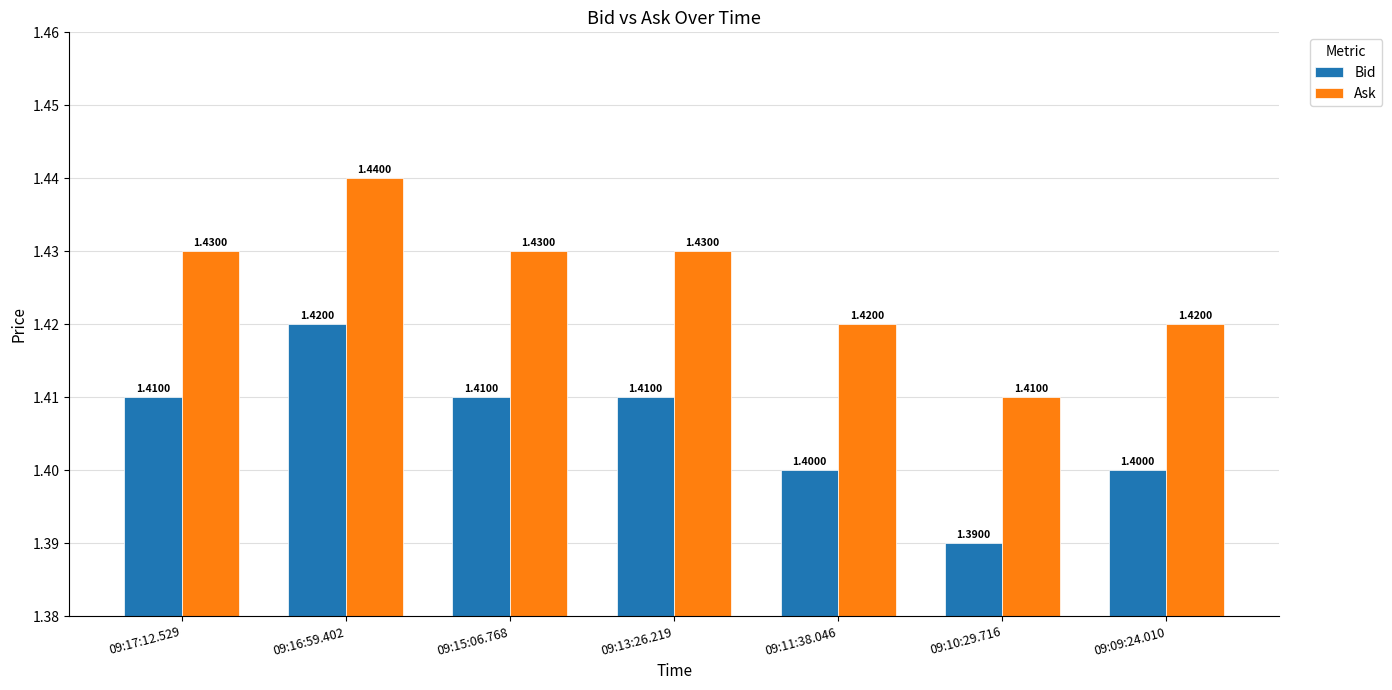

What is the label of the 3rd bar from the left?

09:15:06.768